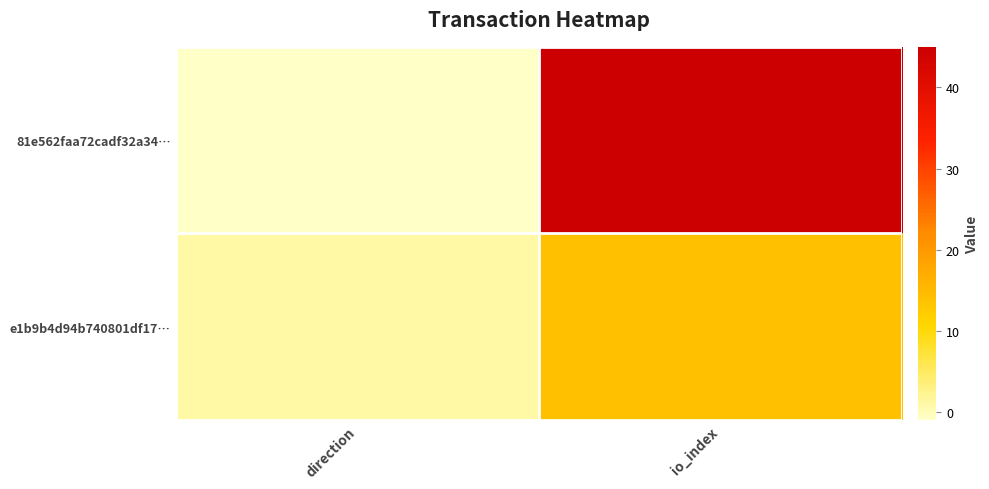

Reading left to right, what are all the values shown in this chart?

81e562faa72cadf32a34…: direction=-1	io_index=45
e1b9b4d94b740801df17…: direction=1	io_index=14